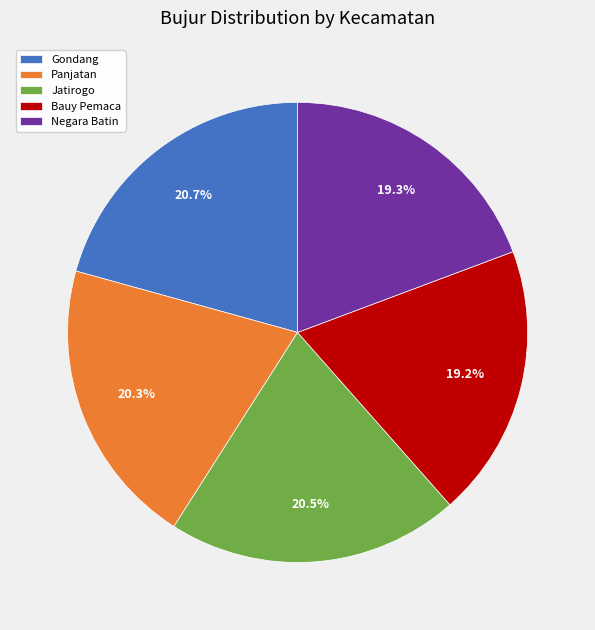

To the nearest percent, what is the average slice percentage?

20%